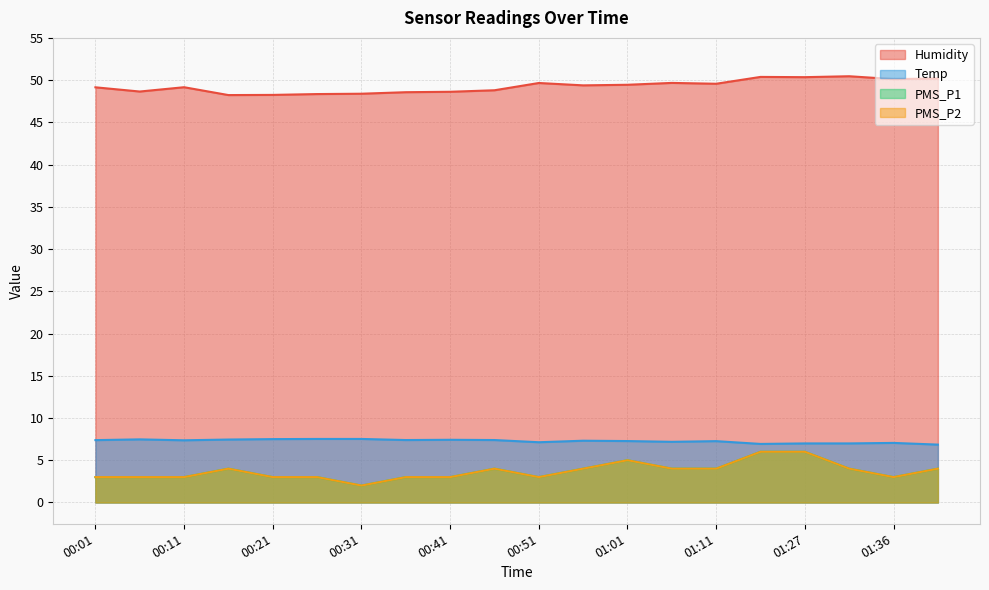

How many interior local peaks does the PMS_P2 series have?

3